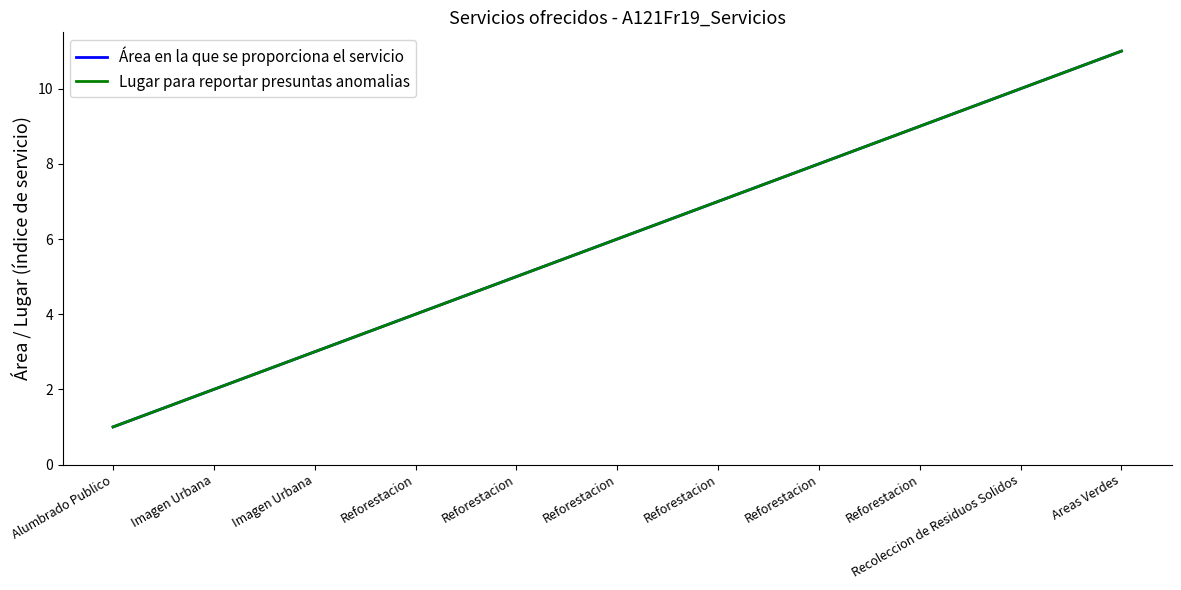

Does the chart display data point markers on the line(s)?

No